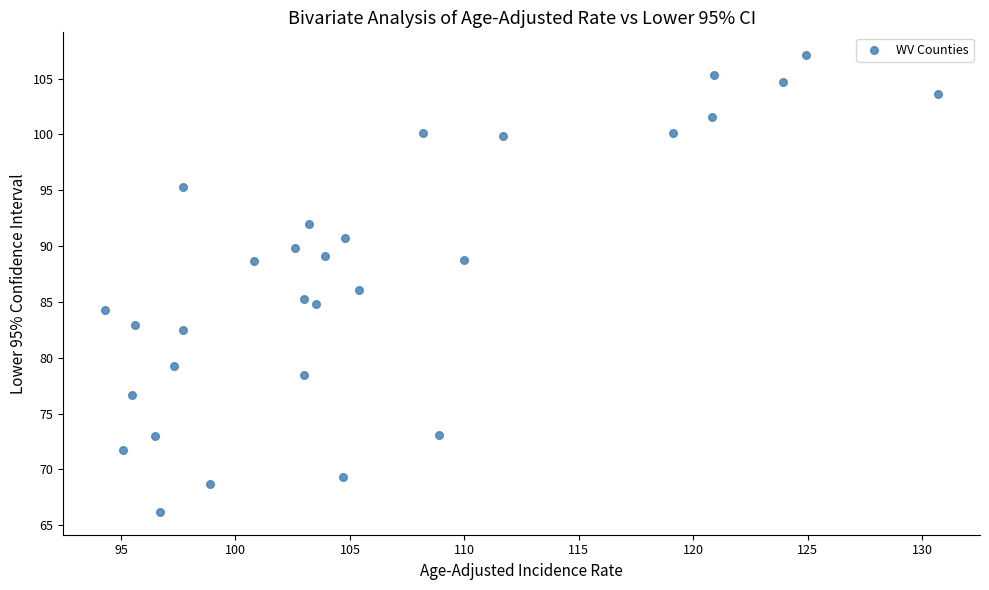

What is the range of X values (max minus min)?

36.4